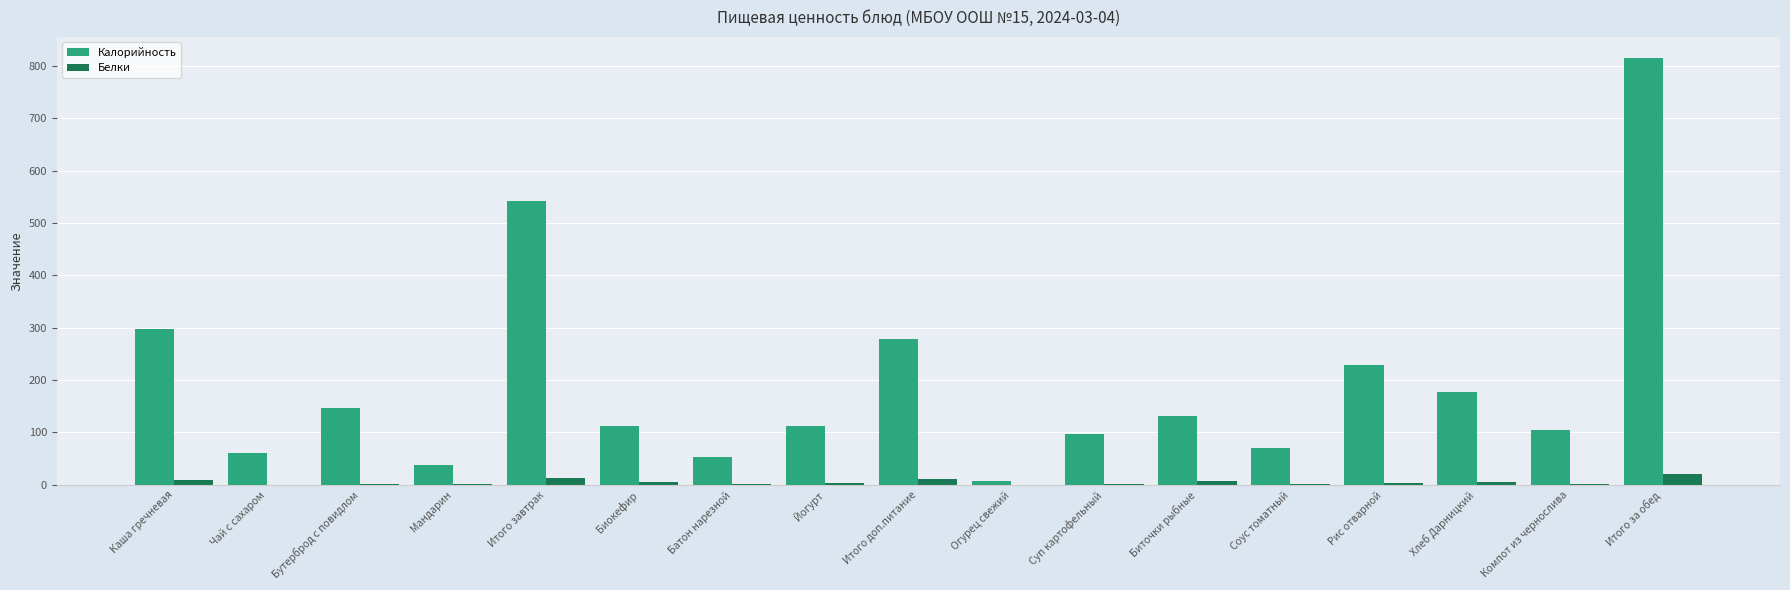

Which series has the largest total across all categories?

Калорийность